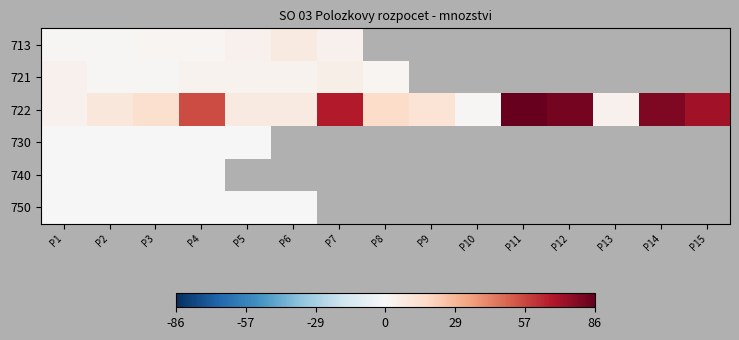

List the series in order of their peak value, highest first.

722, 713, 721, 730, 740, 750